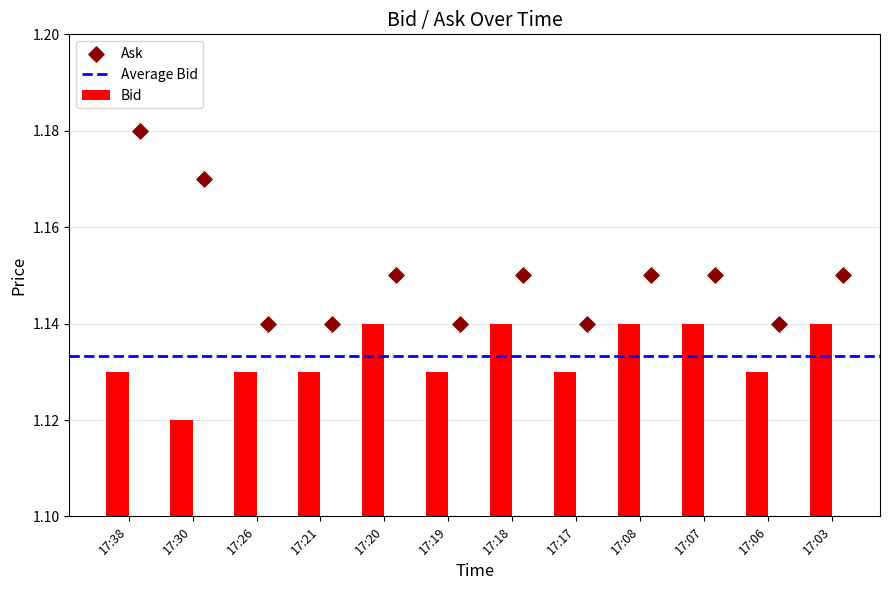

How many Bid values are between 1 and 2?

12